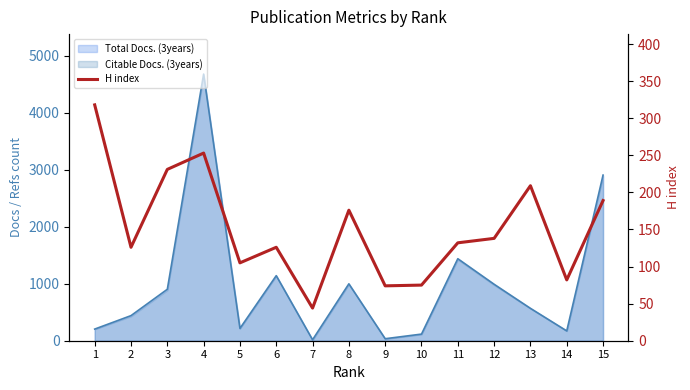

How many interior local peaks (higher than both neighbors) does the data have?

4